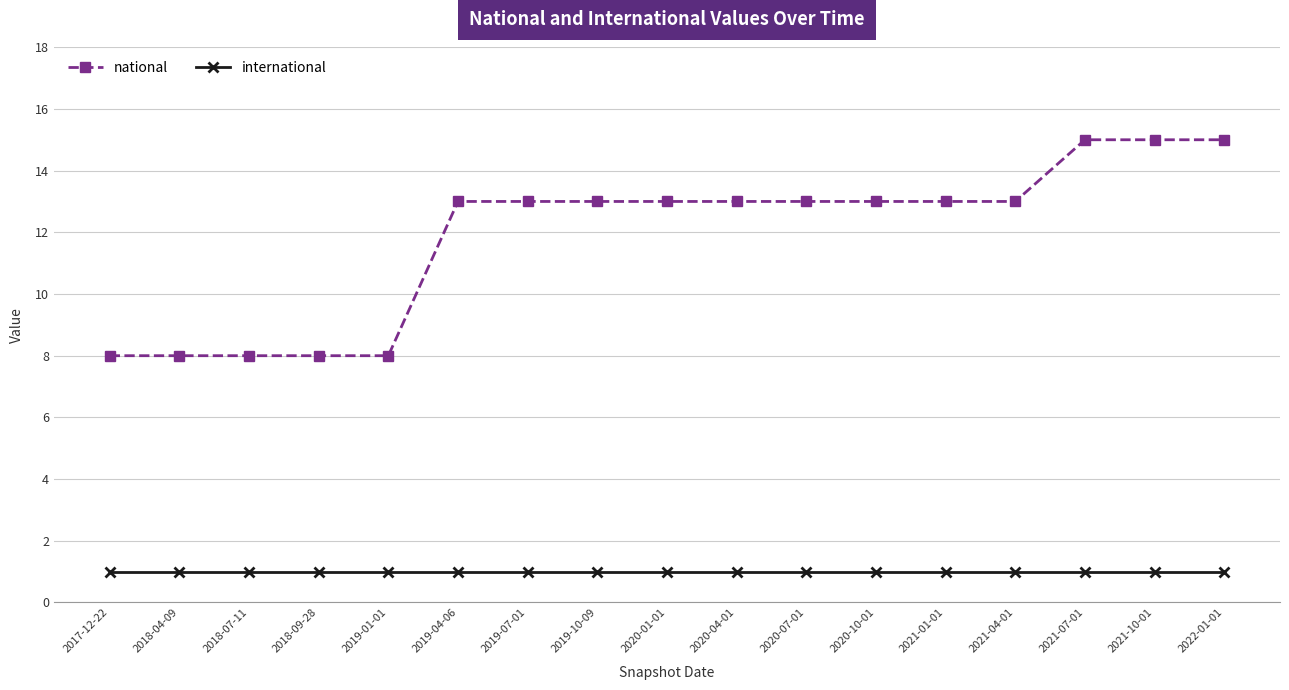

What is the highest value of the national series?

15